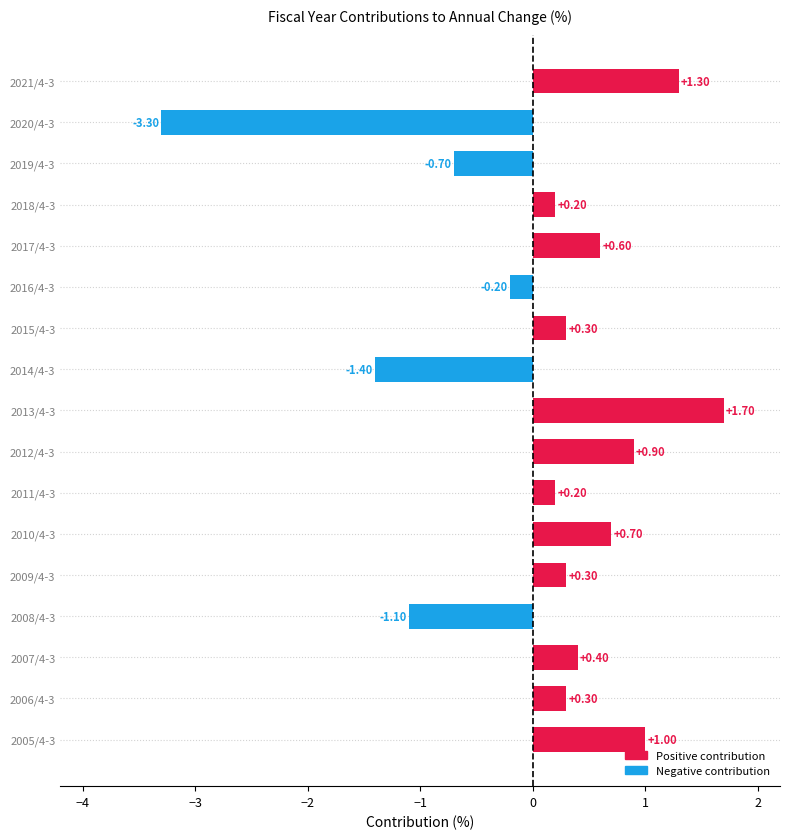

What is the maximum value shown in the chart?

1.7